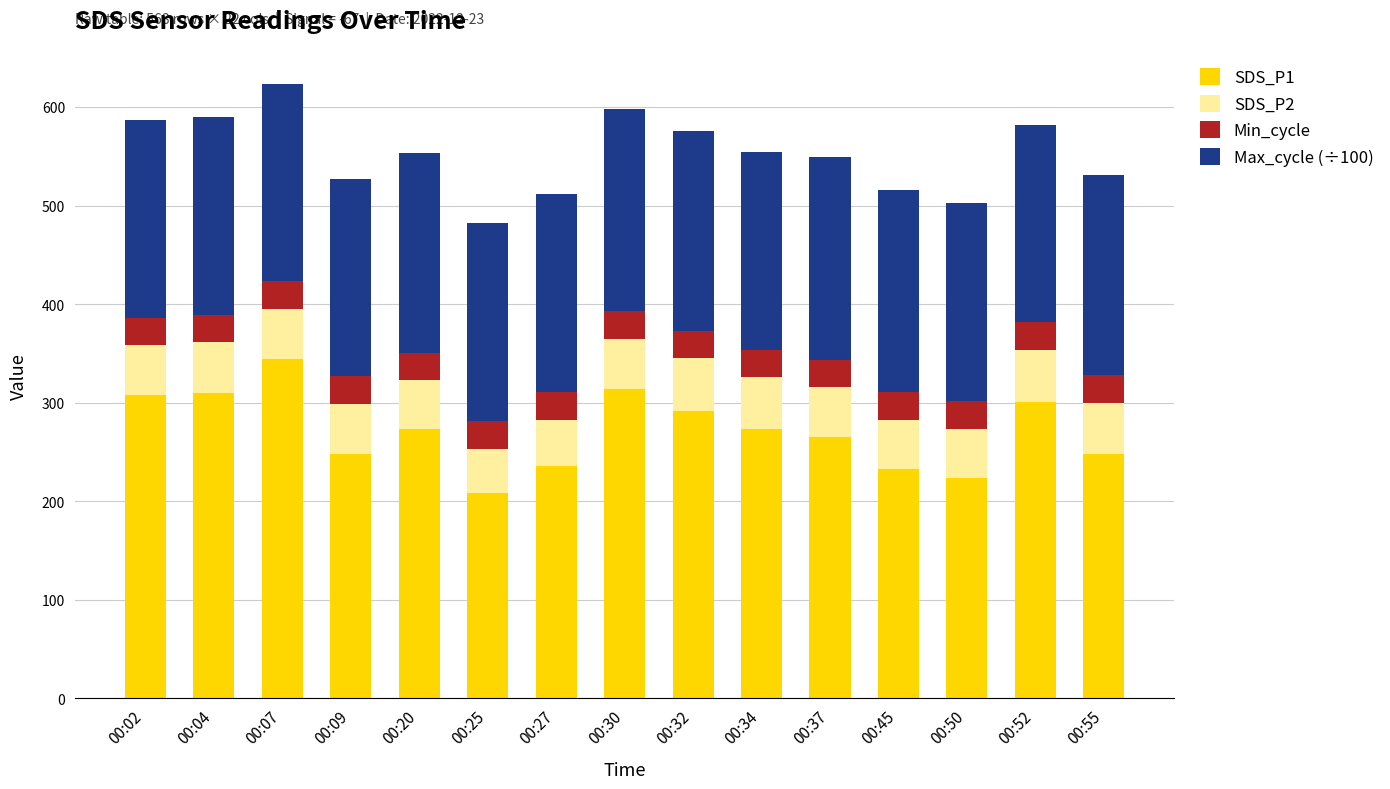

What is the total value across all series at 00:25?

482.7